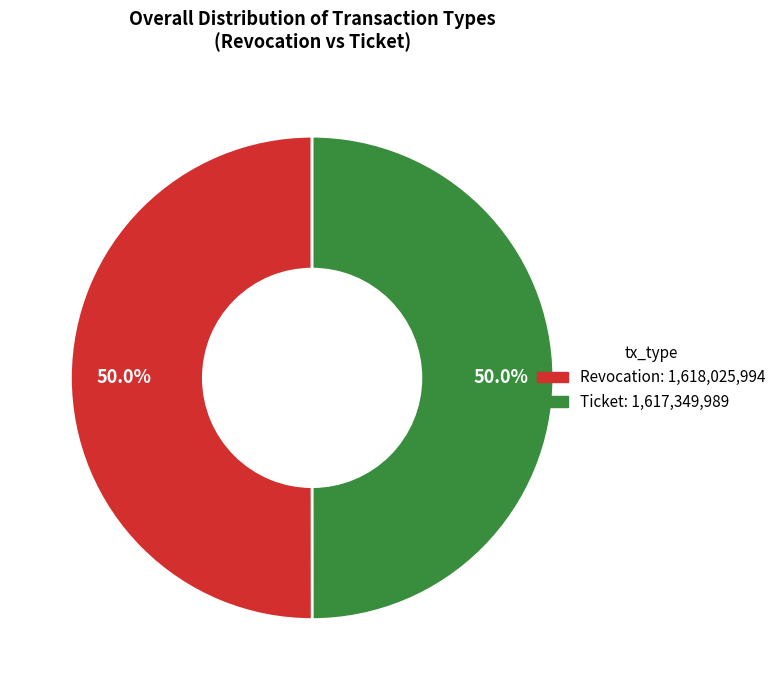

How many slices are in this pie chart?

2